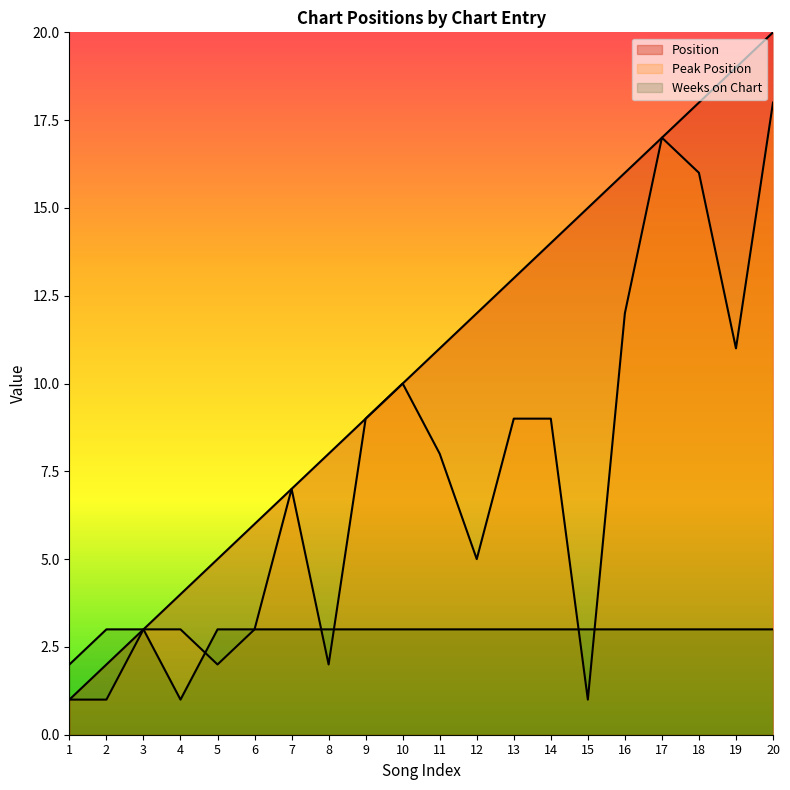

What is the value of the Position point at the 11th from the left?

11